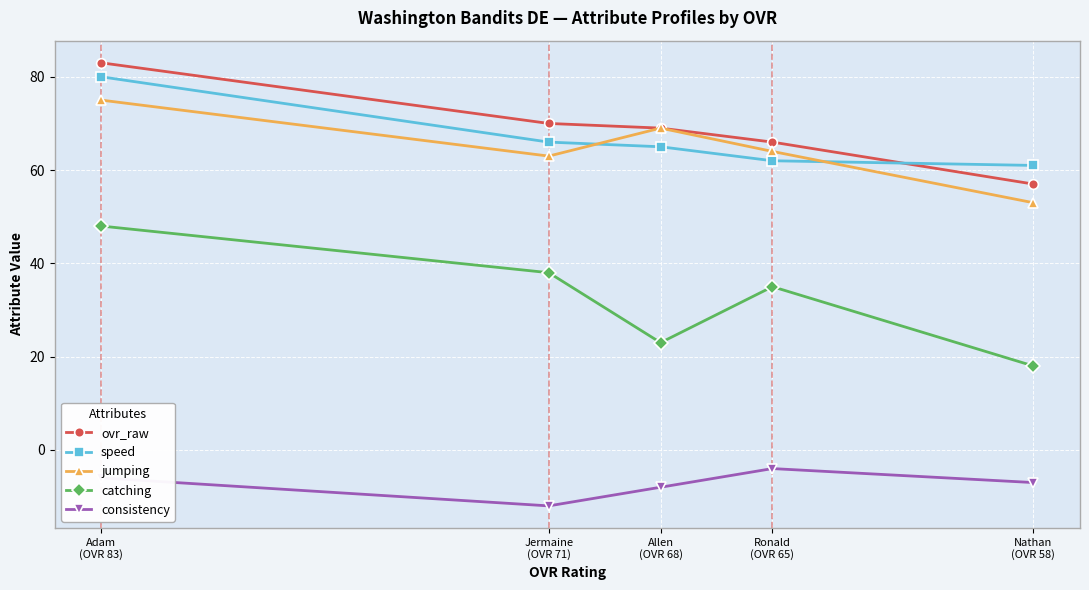

What is the sum of the consistency values at Jermaine
(OVR 71) and Allen
(OVR 68)?

-20